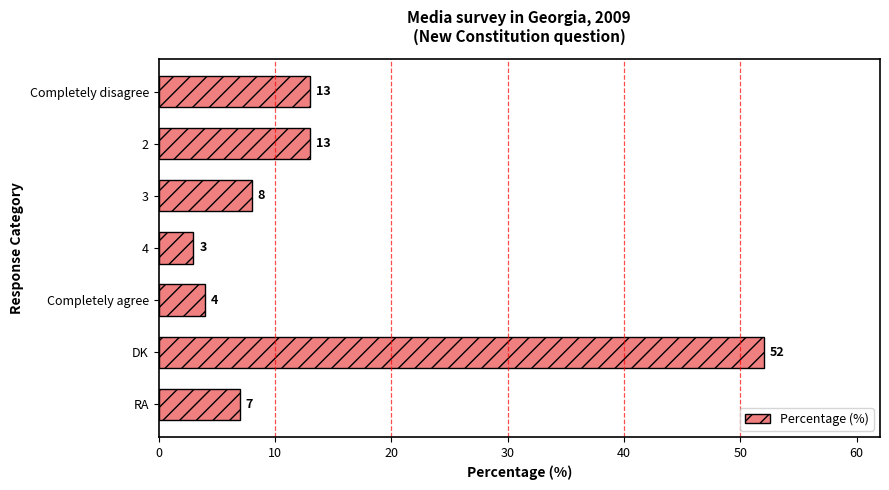

What is the label of the 3rd bar from the bottom?

Completely agree